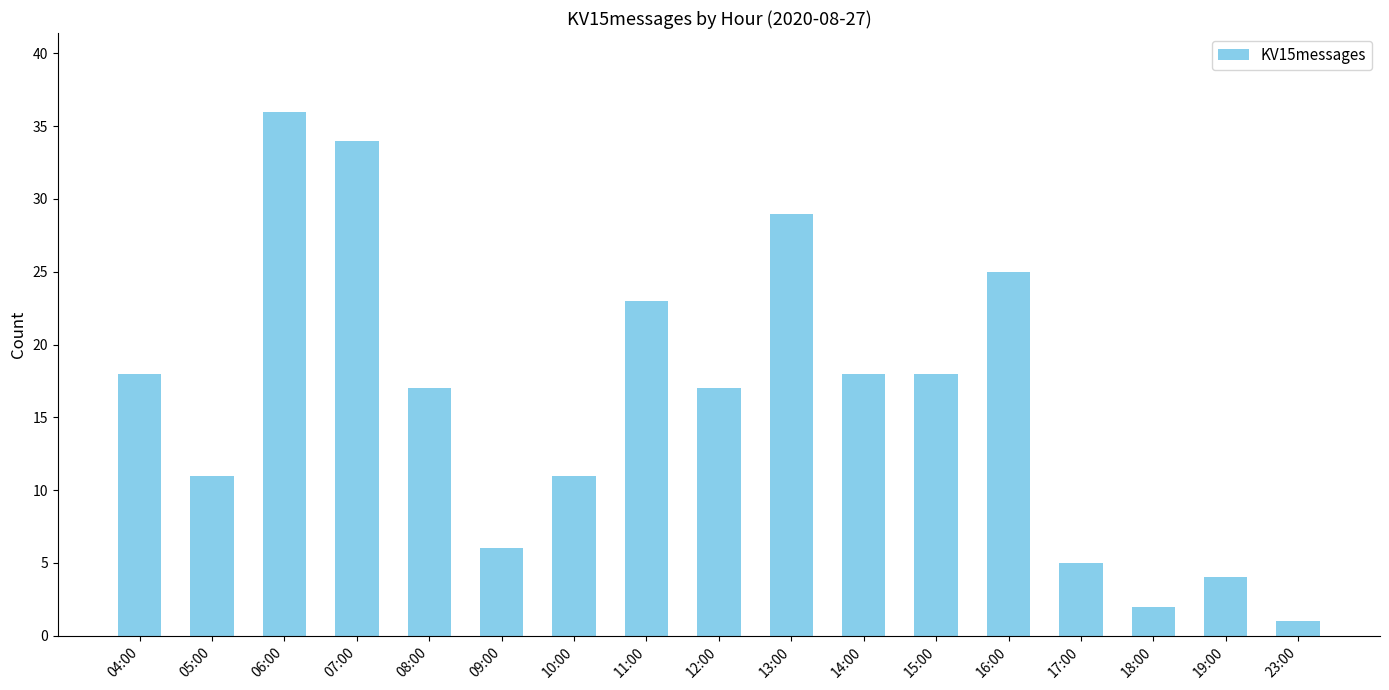

Between 17:00 and 07:00, which is larger?

07:00